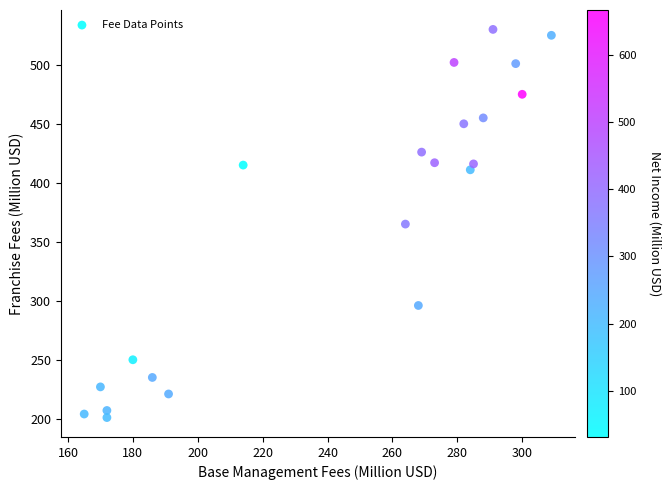

What is the range of Y values (max minus min)?

329